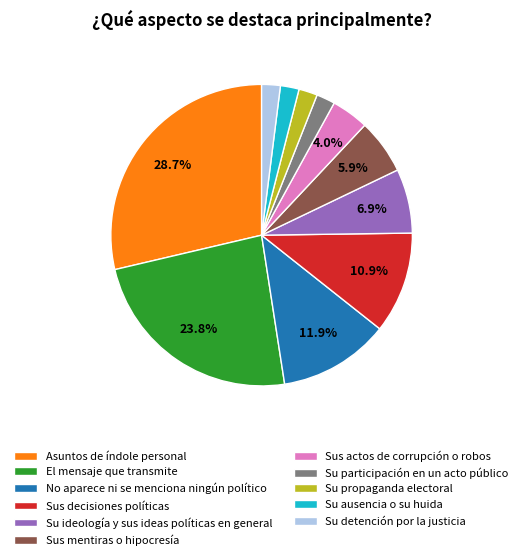

Is there any slice that represents more than half of the pie?

No